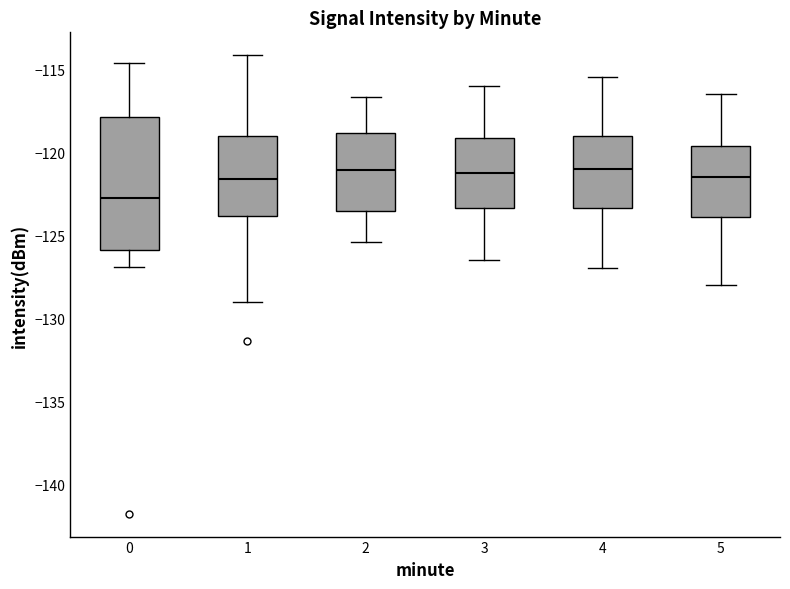

Comparing the boxes themselves (not the whiskers), which one is the tallest?

0